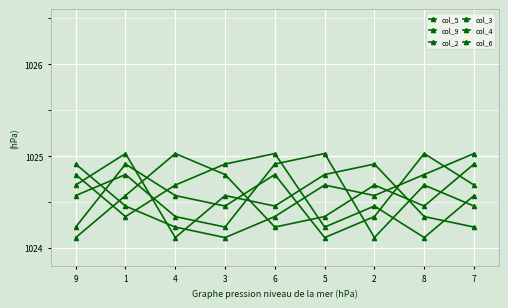

How many distinct data groups are displayed?

6